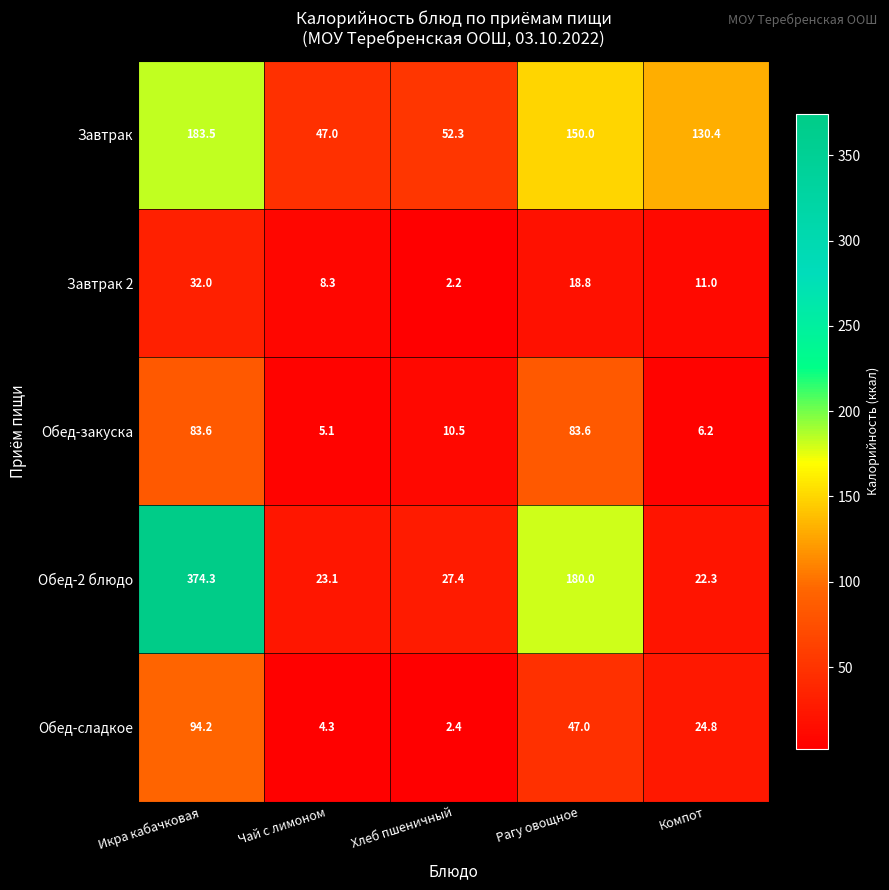

Reading left to right, extract all data points from this chart.

Завтрак: Икра кабачковая=183.5	Чай с лимоном=47.0	Хлеб пшеничный=52.3	Рагу овощное=150.0	Компот=130.4
Завтрак 2: Икра кабачковая=32.0	Чай с лимоном=8.3	Хлеб пшеничный=2.2	Рагу овощное=18.8	Компот=11.0
Обед-закуска: Икра кабачковая=83.6	Чай с лимоном=5.1	Хлеб пшеничный=10.5	Рагу овощное=83.6	Компот=6.2
Обед-2 блюдо: Икра кабачковая=374.3	Чай с лимоном=23.1	Хлеб пшеничный=27.4	Рагу овощное=180.0	Компот=22.3
Обед-сладкое: Икра кабачковая=94.2	Чай с лимоном=4.3	Хлеб пшеничный=2.4	Рагу овощное=47.0	Компот=24.8